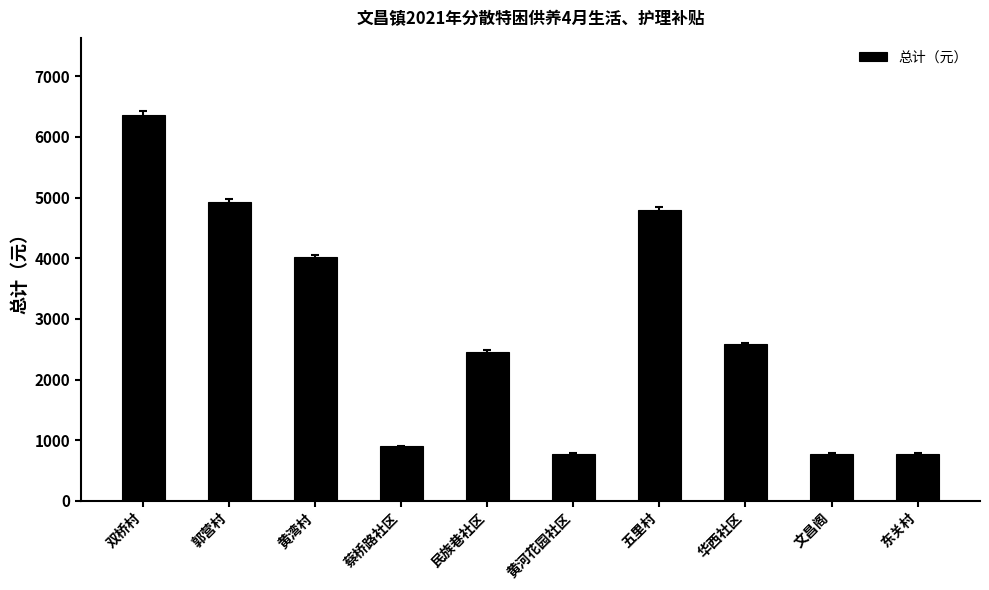

What is the sum of all values?

28380